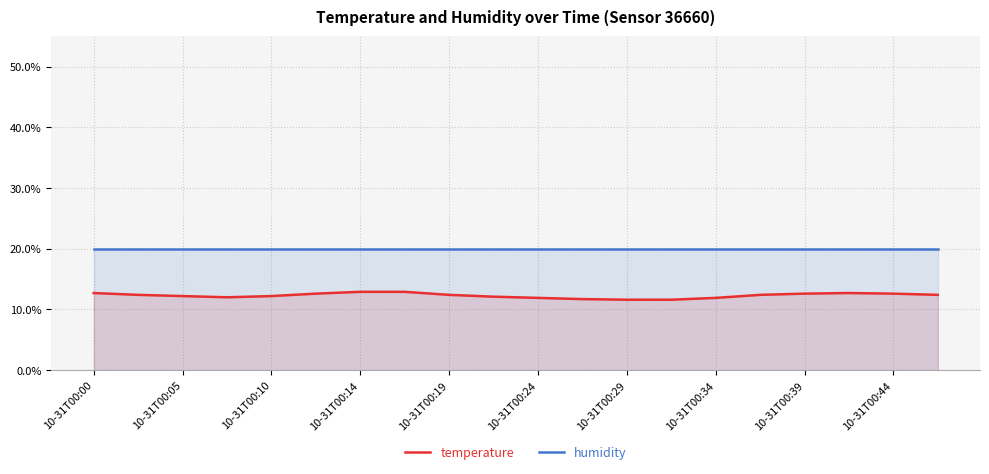

How many lines are shown in the chart?

2